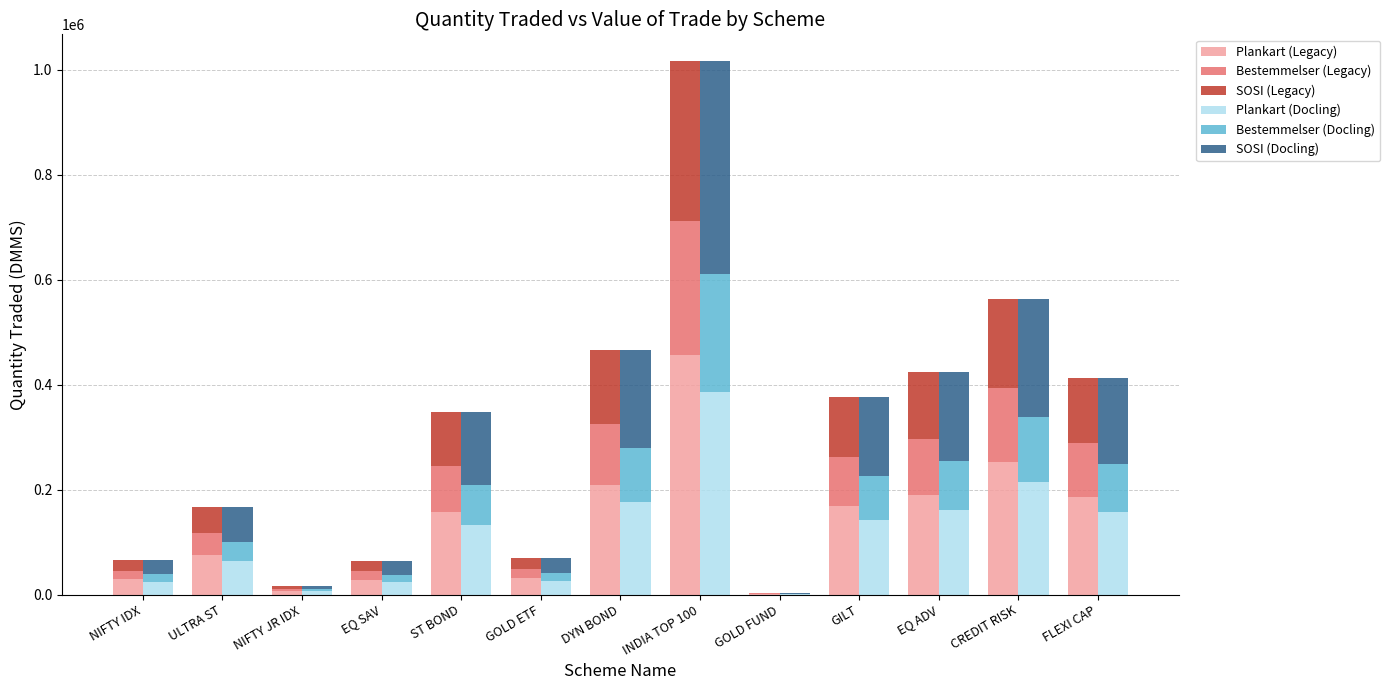

How many bars are there in total?

78